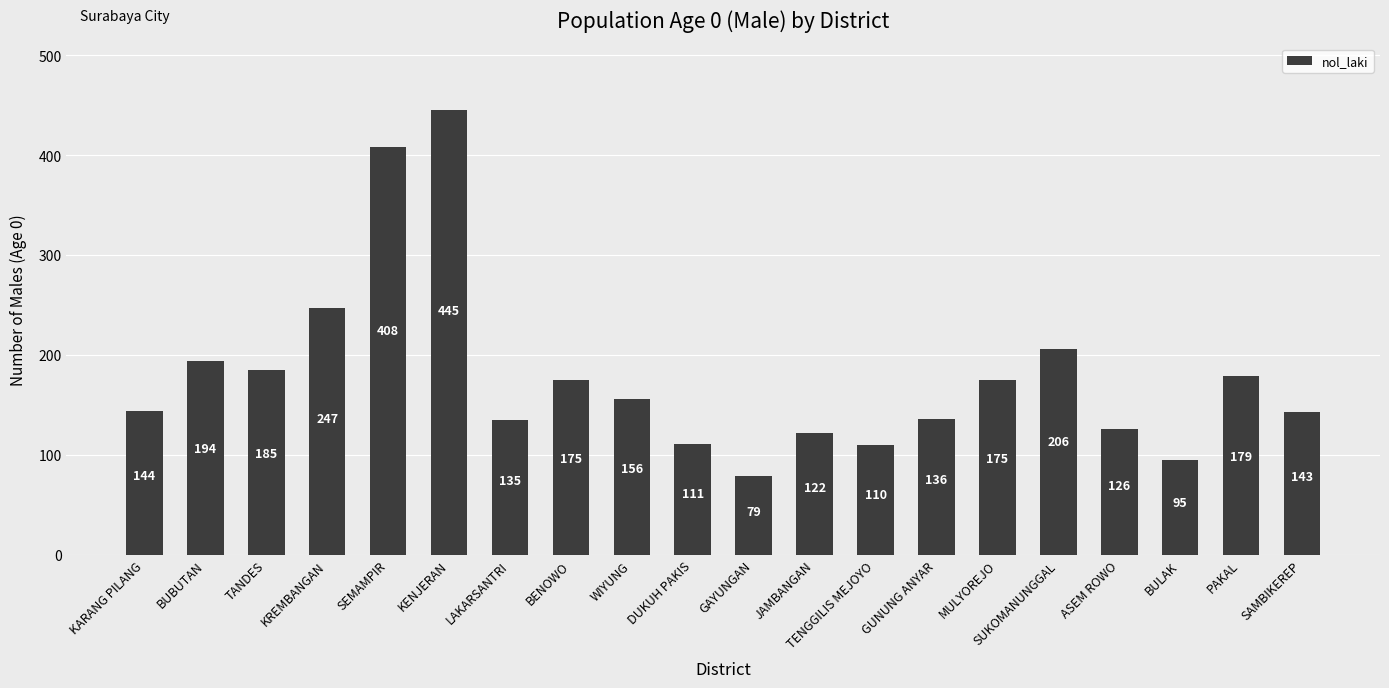

What is the change in value from MULYOREJO to ASEM ROWO?

-49